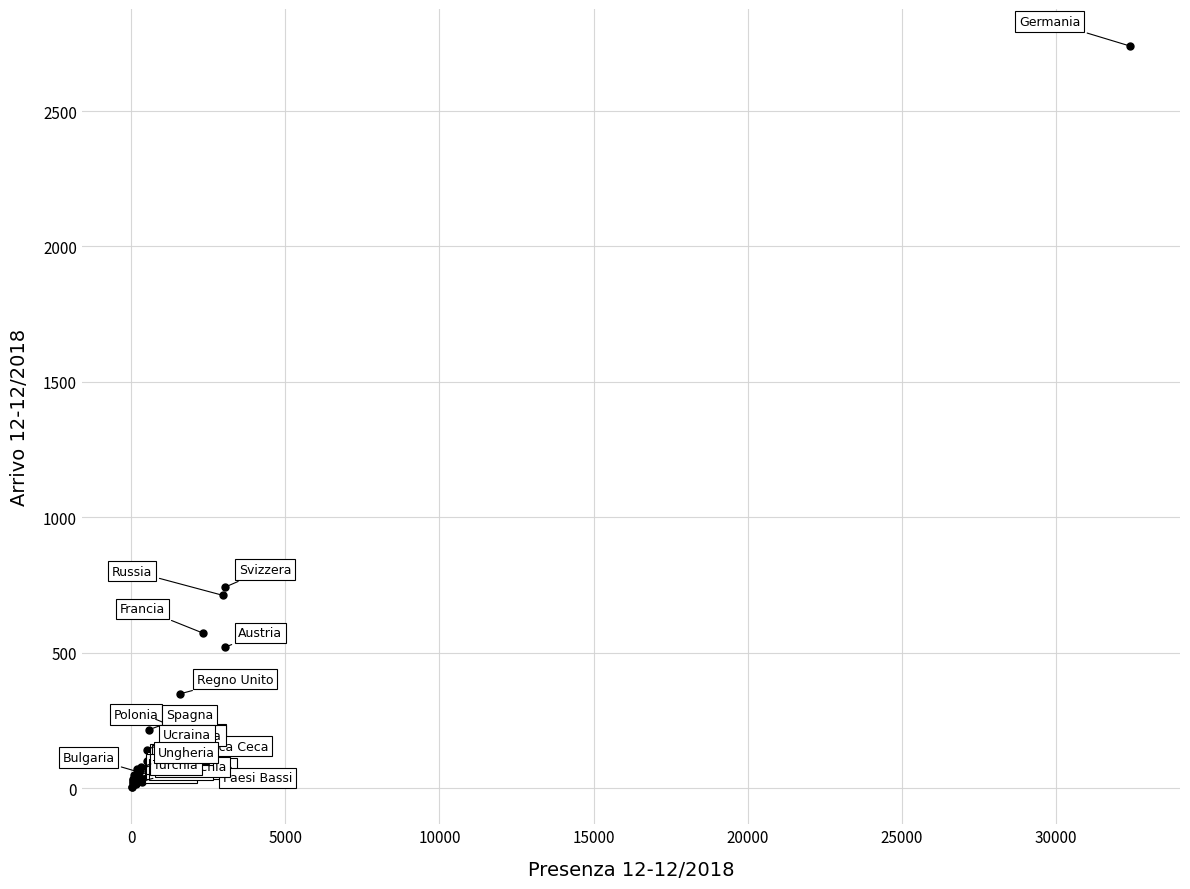

What Y value in the scatter plot is closest to 1371?

742